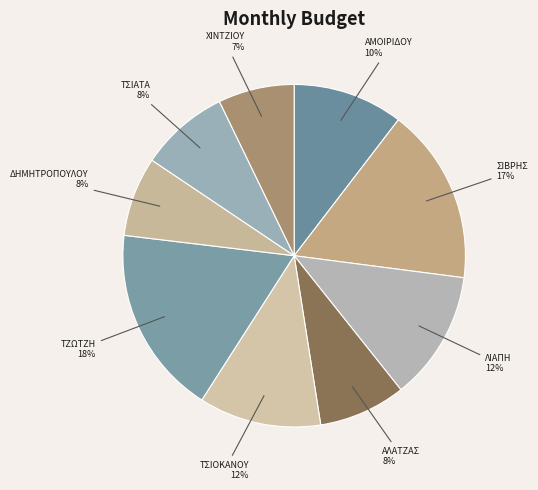

To the nearest percent, what is the average slice percentage?

11%